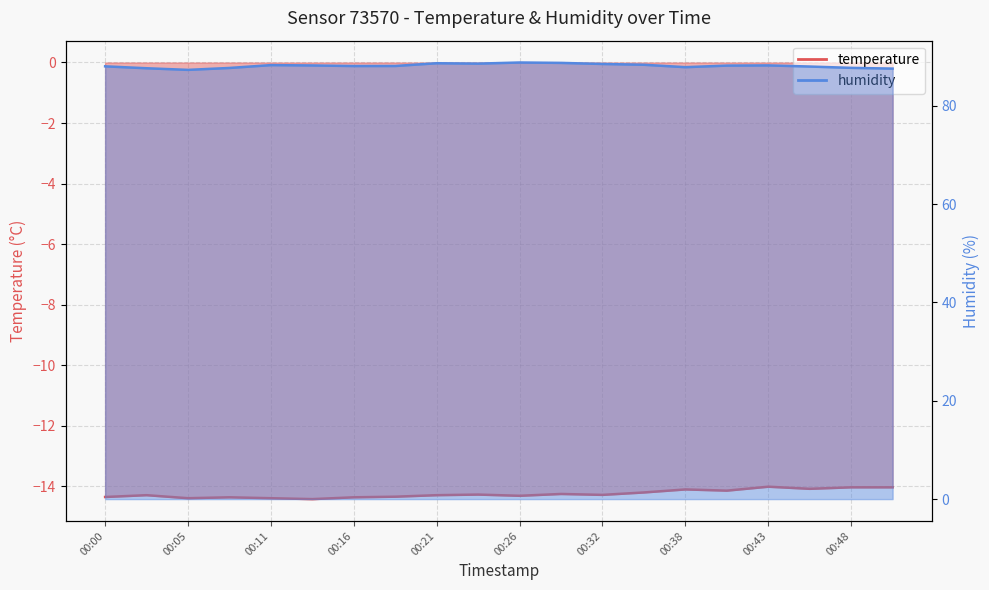

Reading right to left, what are all the values shown in this chart?

temperature: -14.0	-14.0	-14.1	-14.0	-14.1	-14.1	-14.2	-14.3	-14.2	-14.3	-14.3	-14.3	-14.3	-14.4	-14.4	-14.4	-14.4	-14.4	-14.3	-14.3
humidity: 87.5	87.7	88.0	88.2	88.2	87.8	88.3	88.5	88.7	88.8	88.6	88.6	88.1	88.1	88.2	88.3	87.7	87.3	87.6	88.0